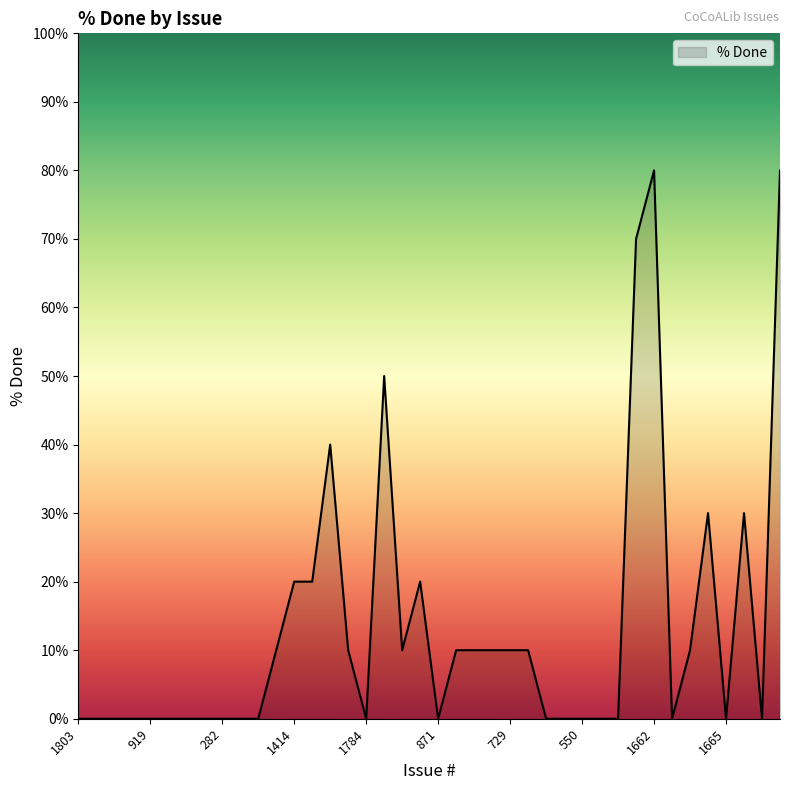

What is the maximum value shown in the chart?

80